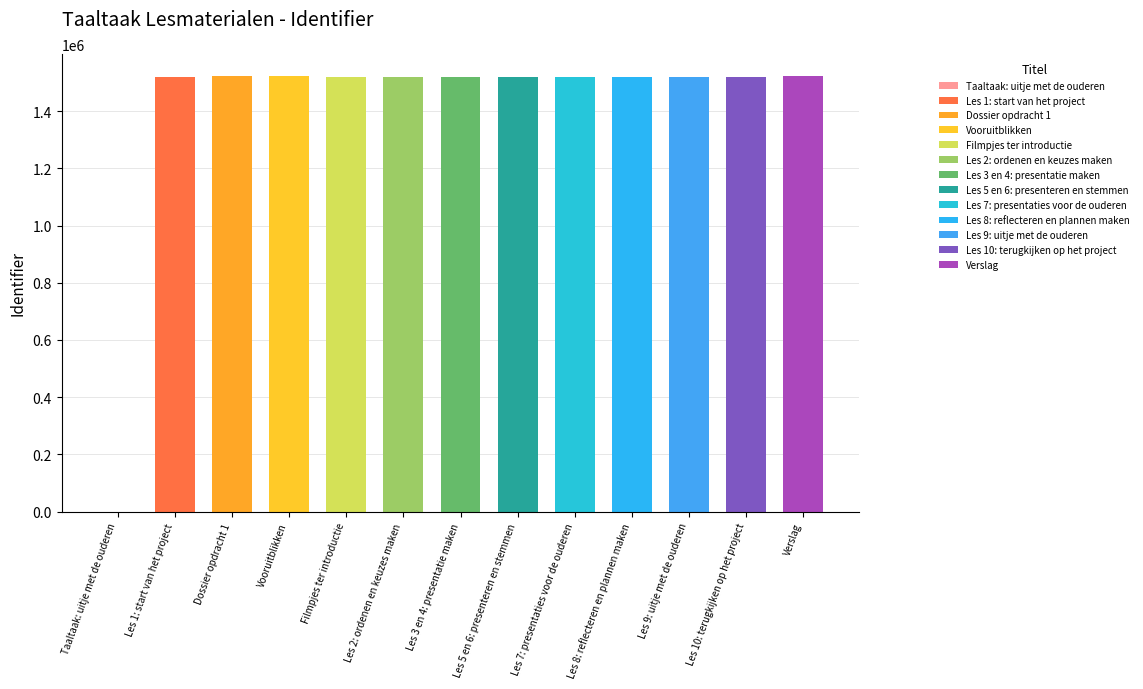

List the labels in order of value, largest first.

Verslag, Vooruitblikken, Dossier opdracht 1, Les 10: terugkijken op het project, Les 9: uitje met de ouderen, Les 8: reflecteren en plannen maken, Les 7: presentaties voor de ouderen, Les 5 en 6: presenteren en stemmen, Les 3 en 4: presentatie maken, Les 2: ordenen en keuzes maken, Filmpjes ter introductie, Les 1: start van het project, Taaltaak: uitje met de ouderen